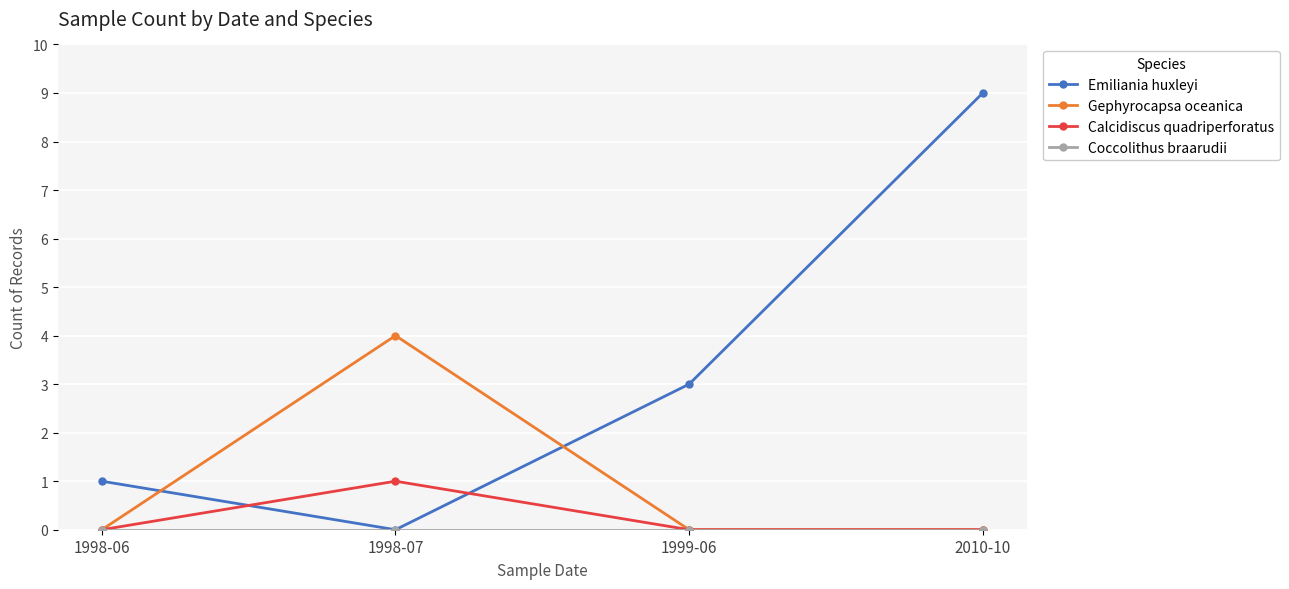

How many lines are shown in the chart?

4